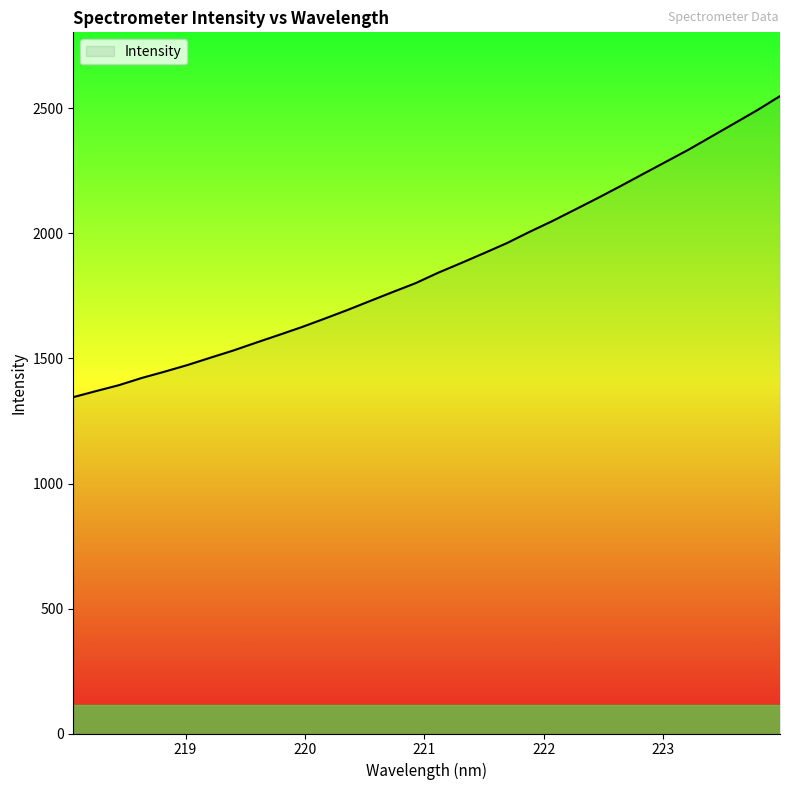

What is the difference between the maximum and minimum values?

1204.2